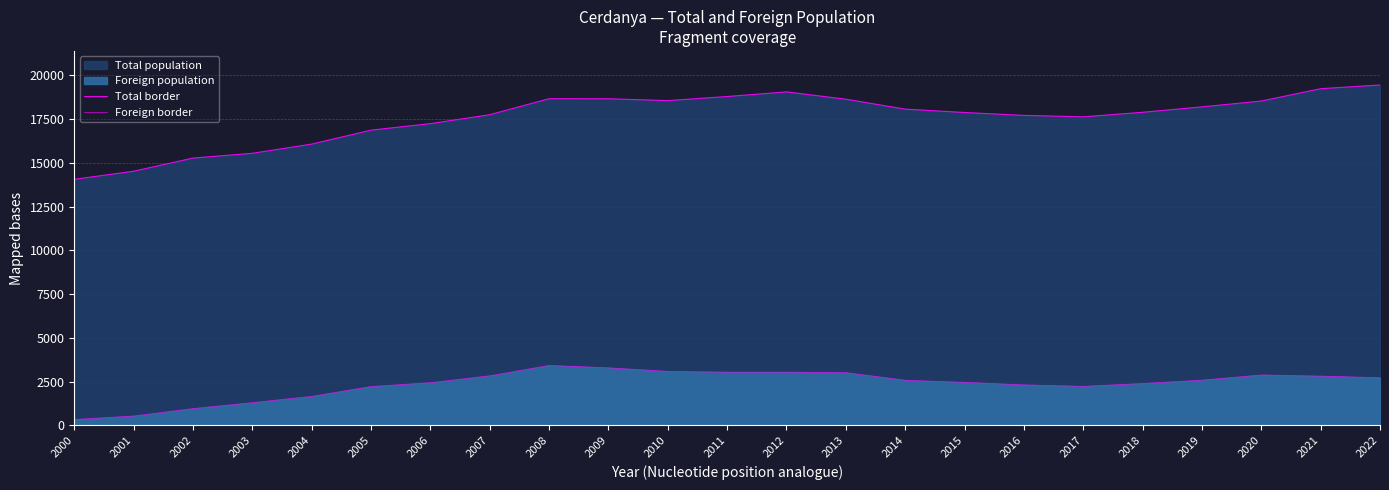

Reading left to right, list all the values displayed in this chart.

Total border: 14055	14516	15266	15540	16065	16862	17235	17744	18658	18656	18549	18783	19047	18630	18063	17870	17704	17623	17882	18192	18525	19230	19443
Foreign border: 331	530	955	1293	1654	2216	2434	2828	3420	3284	3080	3036	3036	3008	2572	2454	2310	2226	2389	2580	2876	2810	2716